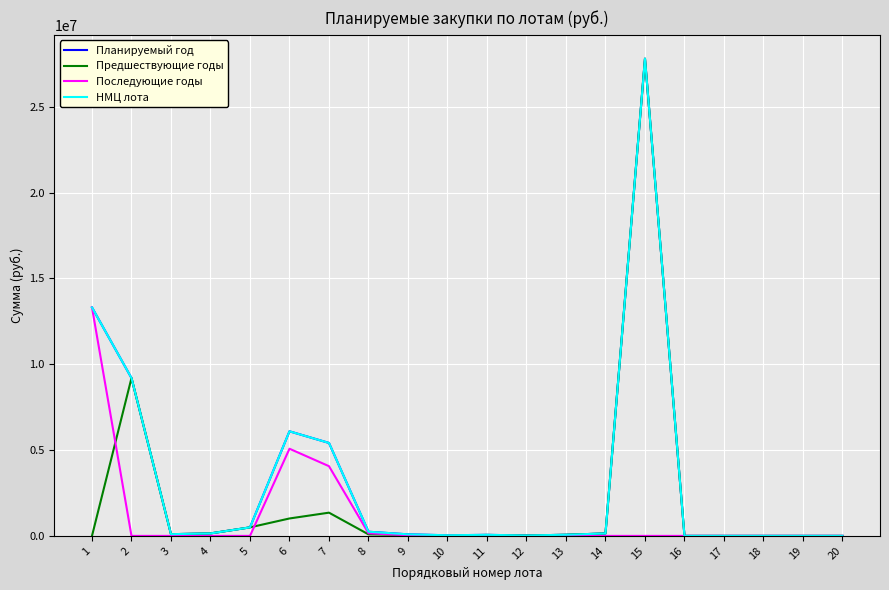

Is this an area chart (filled region under the line)?

No